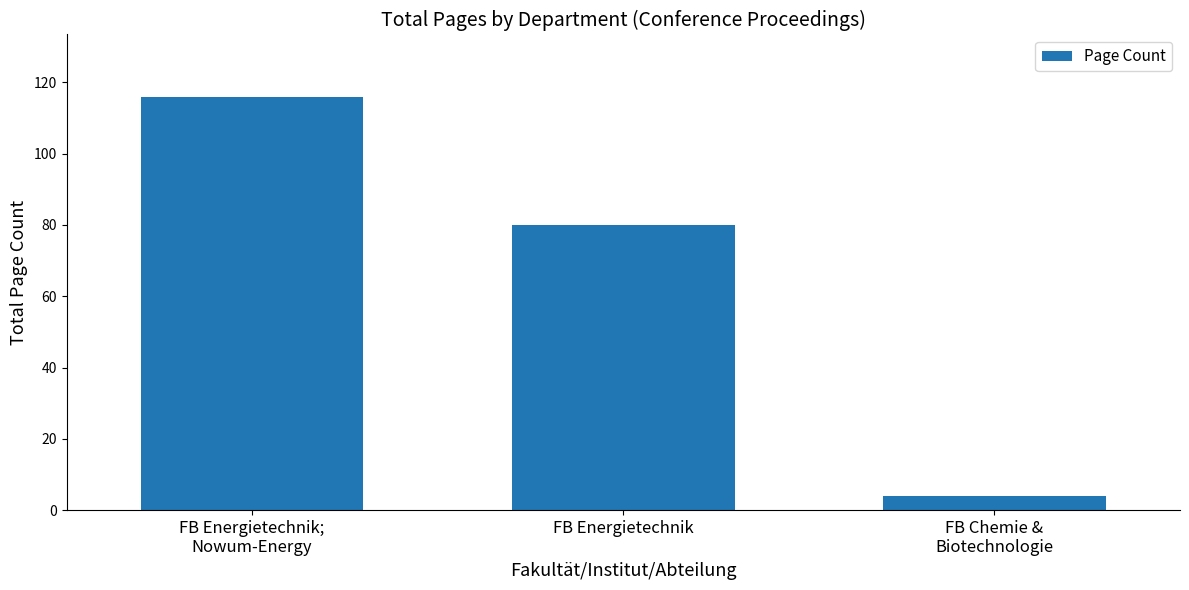

The chart shows a value of 25 at FB Energietechnik. True or false?

False